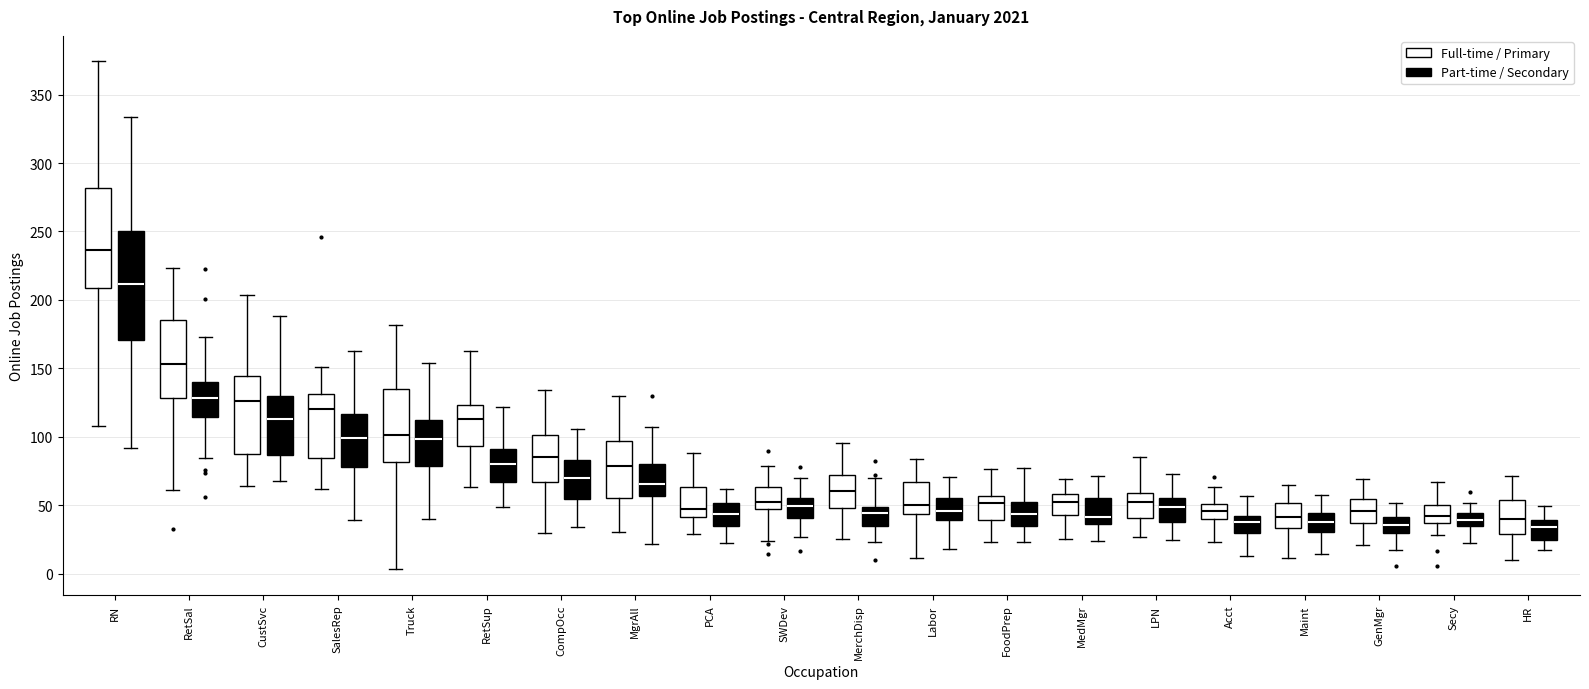

Where is the lower edge of the box for RN (Full-time / Primary) on the y-axis? The values are not printed on the chart, so give them approximately, as read against the axis.

210